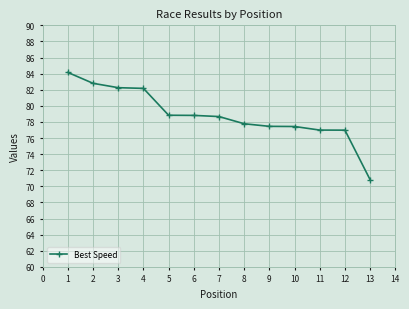

What is the value of the 12th point from the left?

77.0